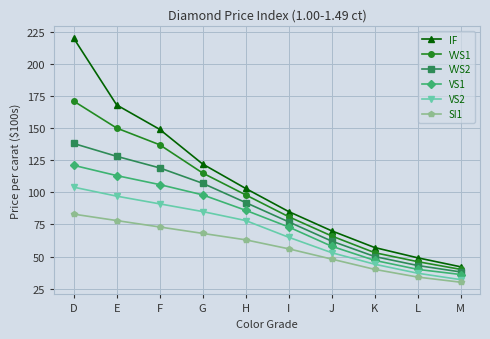

Reading right to left, what are all the values shown in this chart?

IF: M=42	L=49	K=57	J=70	I=85	H=103	G=122	F=149	E=168	D=220
VVS1: M=40	L=46	K=53	J=66	I=81	H=98	G=115	F=137	E=150	D=171
VVS2: M=38	L=43	K=50	J=62	I=77	H=92	G=107	F=119	E=128	D=138
VS1: M=36	L=40	K=47	J=58	I=73	H=86	G=98	F=106	E=113	D=121
VS2: M=32	L=37	K=44	J=53	I=65	H=78	G=85	F=91	E=97	D=104
SI1: M=30	L=34	K=40	J=48	I=56	H=63	G=68	F=73	E=78	D=83